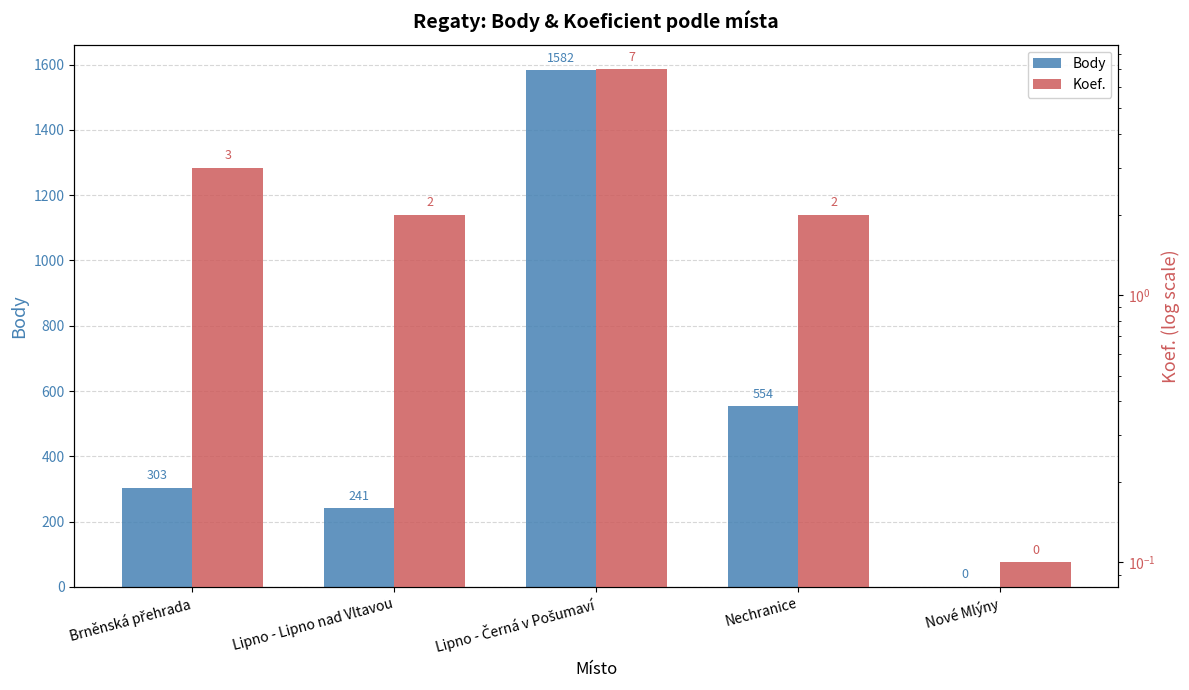

What is the difference between the second highest and second lowest values in the Koef. series?

1.0